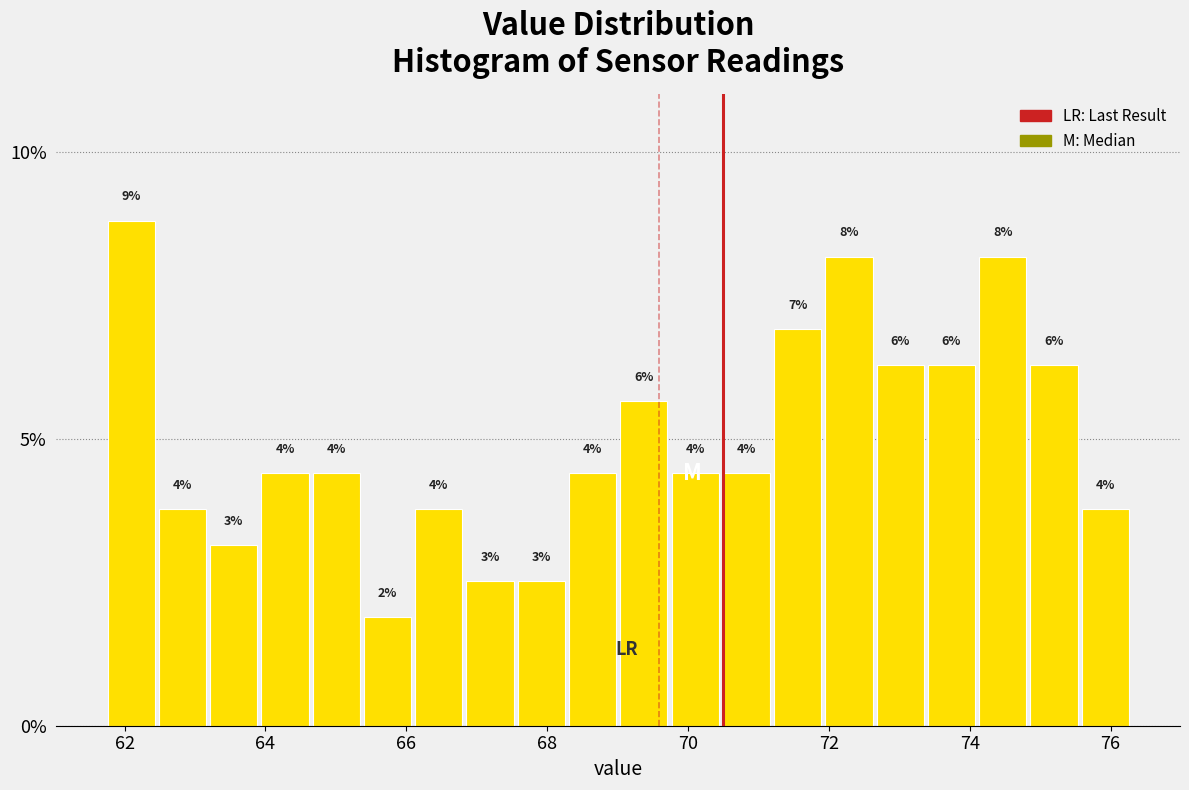

Read against the x-axis, roughly where is the centre of the tallest bar?

62.0